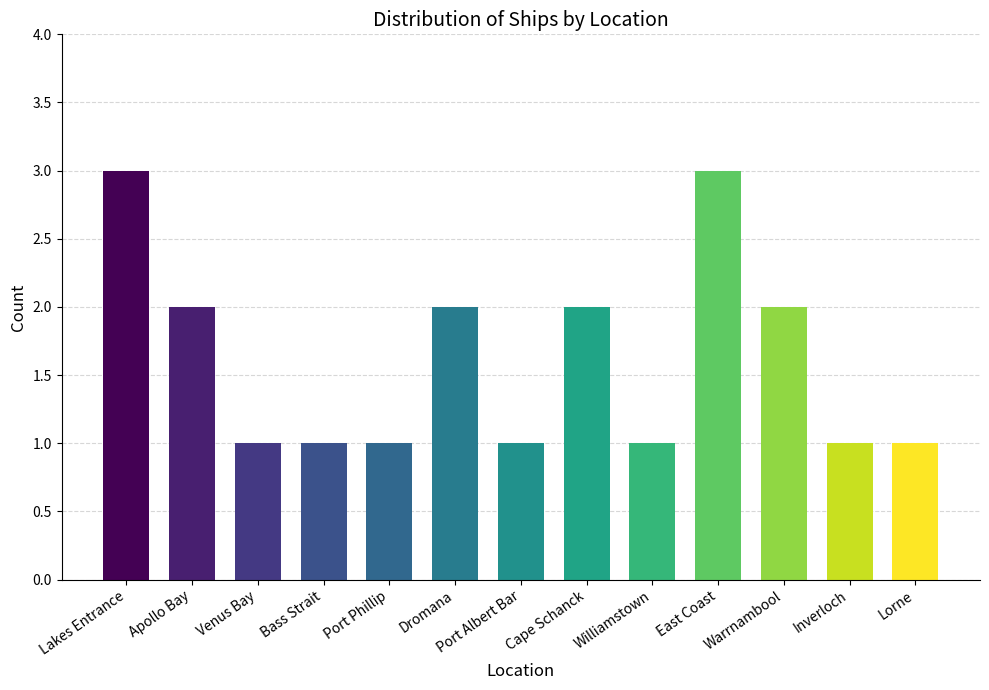

What is the sum of all values?

21